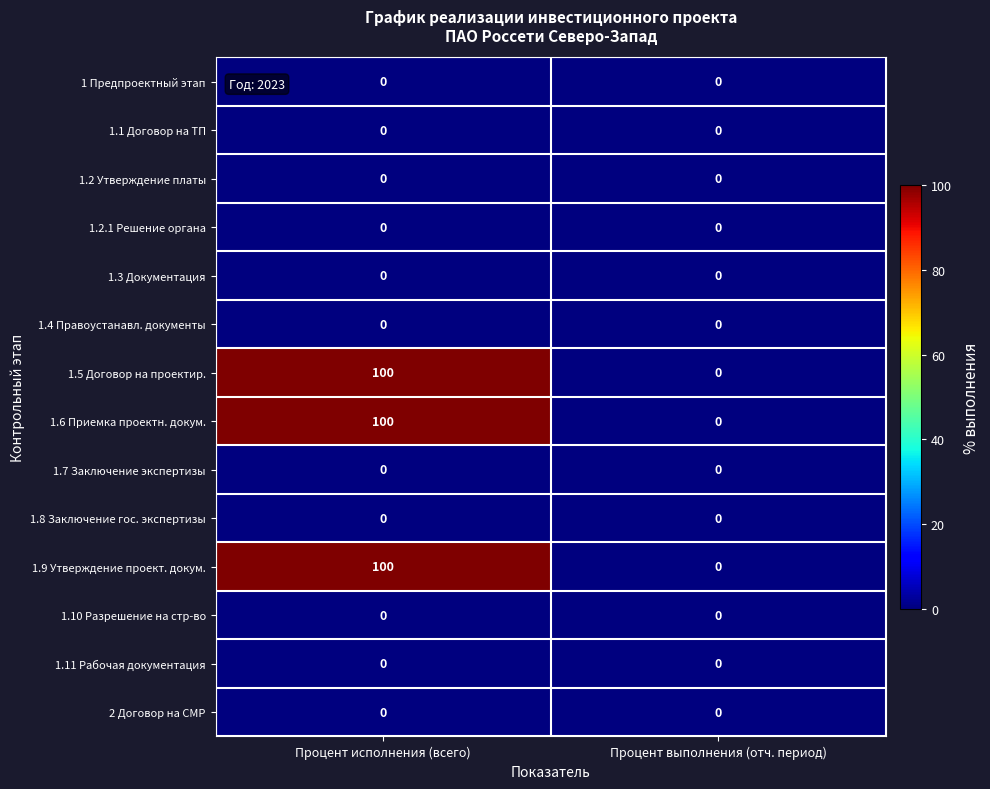

Reading right to left, what are all the values shown in this chart?

1 Предпроектный этап: 0	0
1.1 Договор на ТП: 0	0
1.2 Утверждение платы: 0	0
1.2.1 Решение органа: 0	0
1.3 Документация: 0	0
1.4 Правоустанавл. документы: 0	0
1.5 Договор на проектир.: 0	100
1.6 Приемка проектн. докум.: 0	100
1.7 Заключение экспертизы: 0	0
1.8 Заключение гос. экспертизы: 0	0
1.9 Утверждение проект. докум.: 0	100
1.10 Разрешение на стр-во: 0	0
1.11 Рабочая документация: 0	0
2 Договор на СМР: 0	0